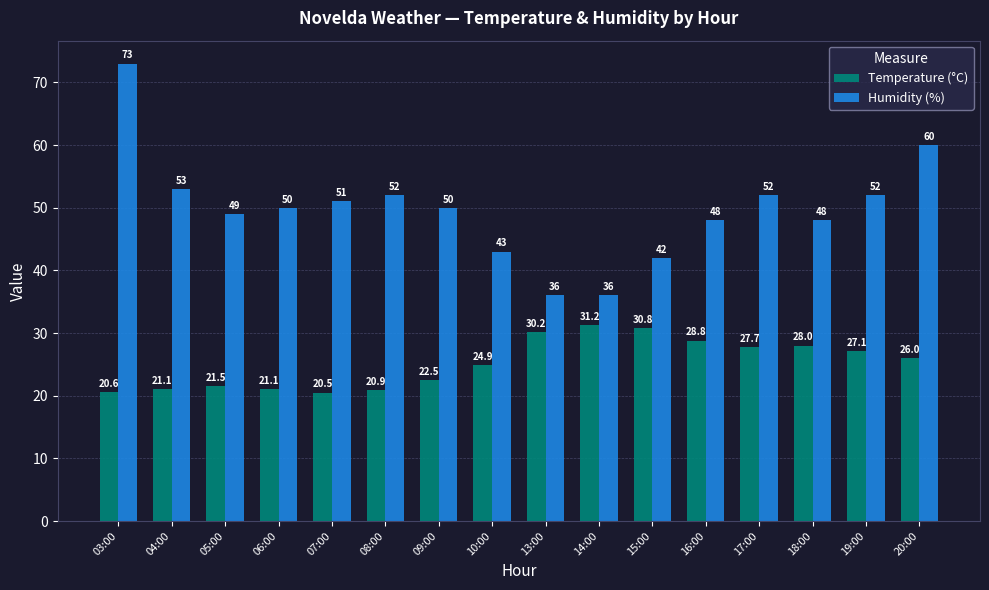

Which series has the largest total across all categories?

Humidity (%)